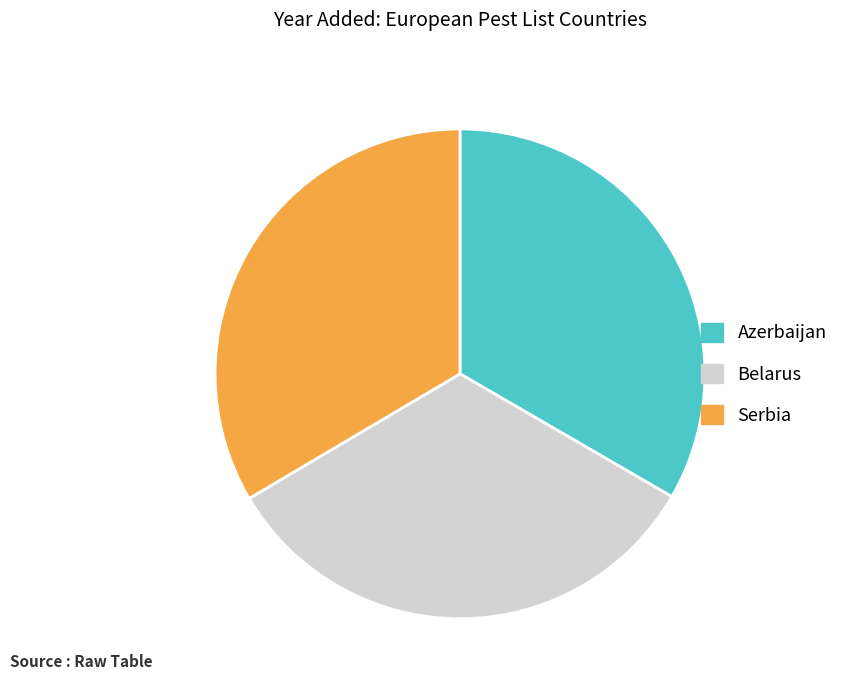

What is the ratio of the value at Serbia to the value at Belarus?

1.0